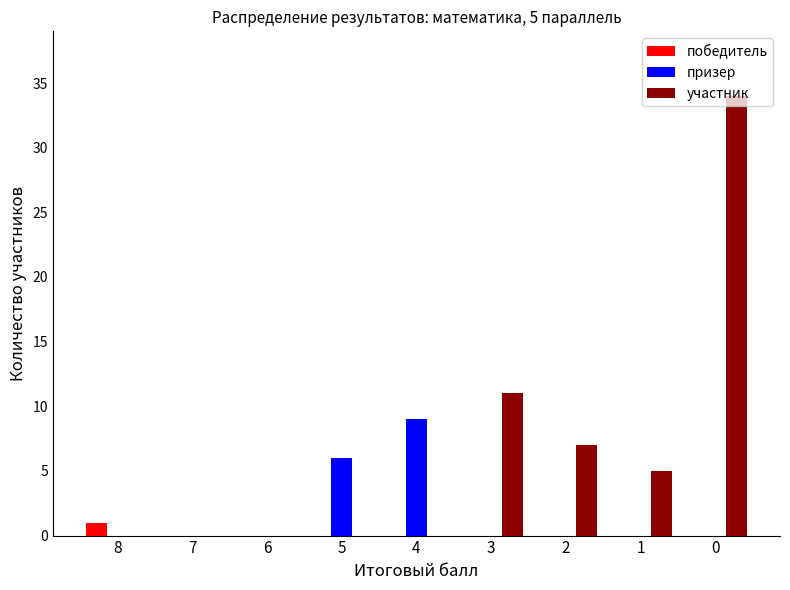

True or false: победитель has a value of 0 at 6.

True